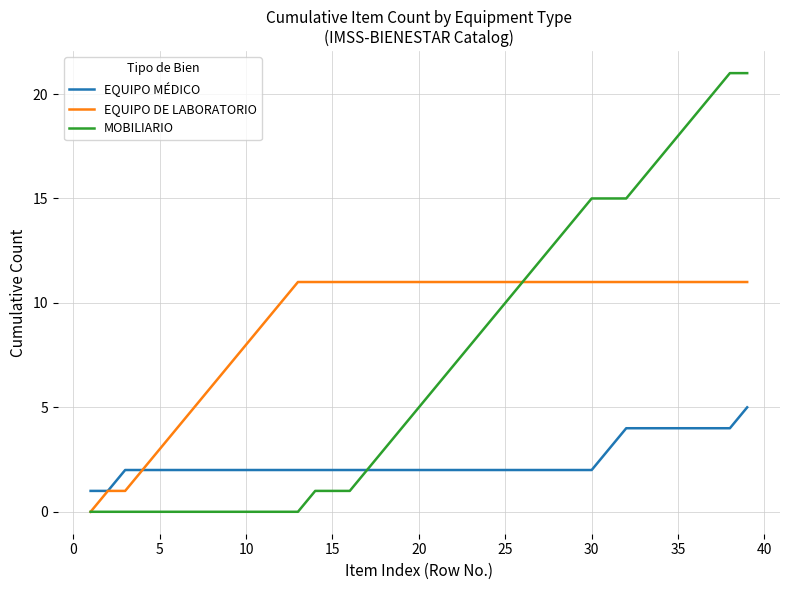

Rank the series by their maximum value, from highest to lowest.

MOBILIARIO, EQUIPO DE LABORATORIO, EQUIPO MÉDICO